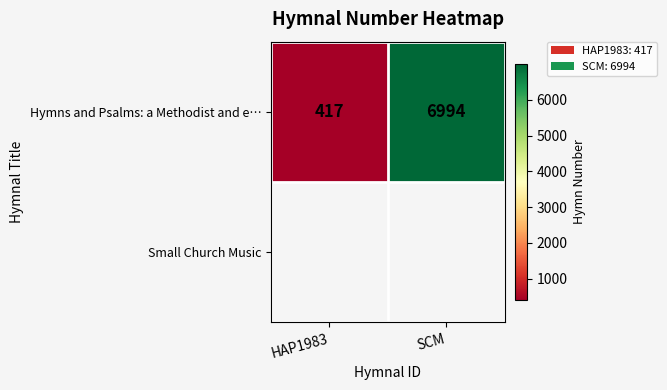

What is the ratio of the value at SCM to the value at HAP1983?

16.8